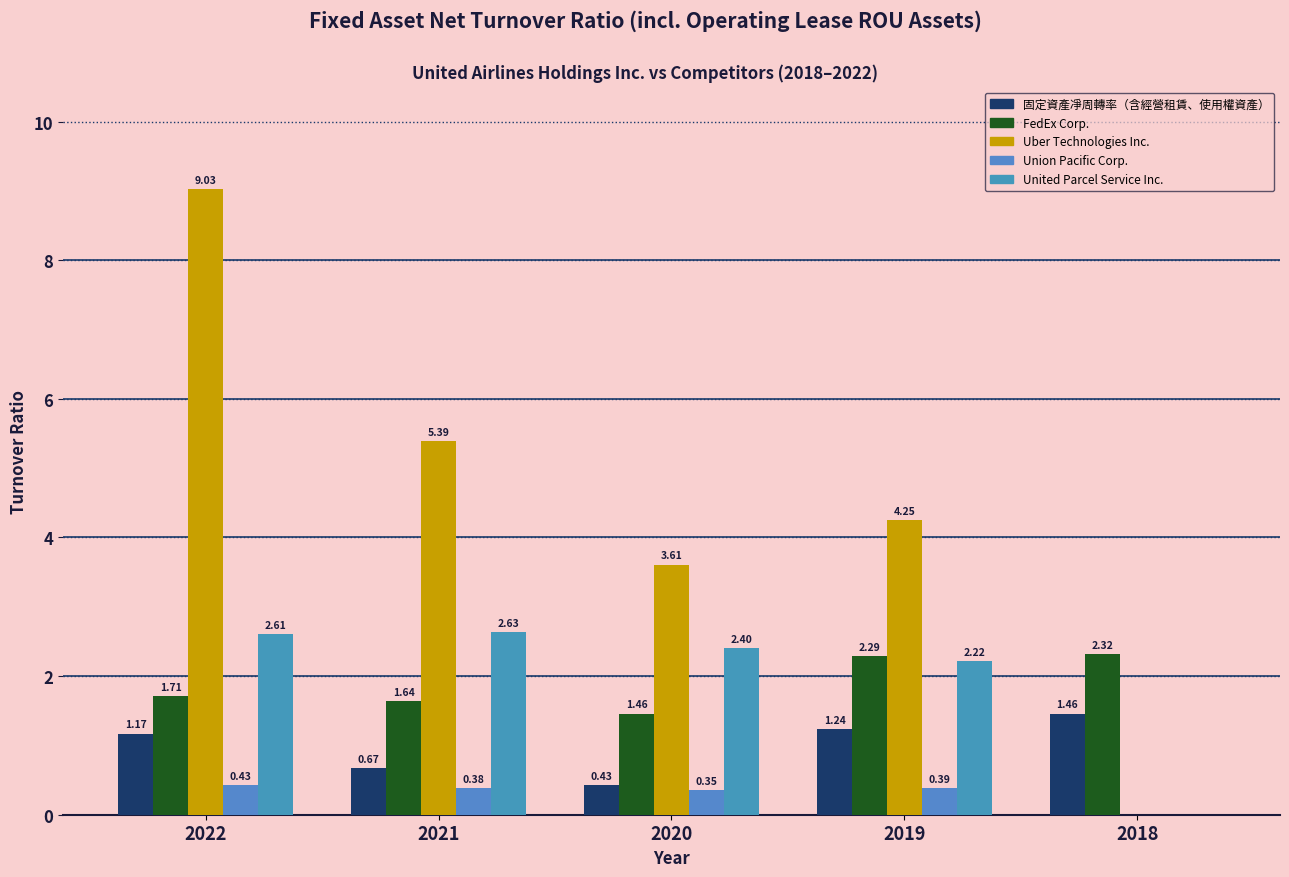

How many values in the Union Pacific Corp. series exceed 0?

4